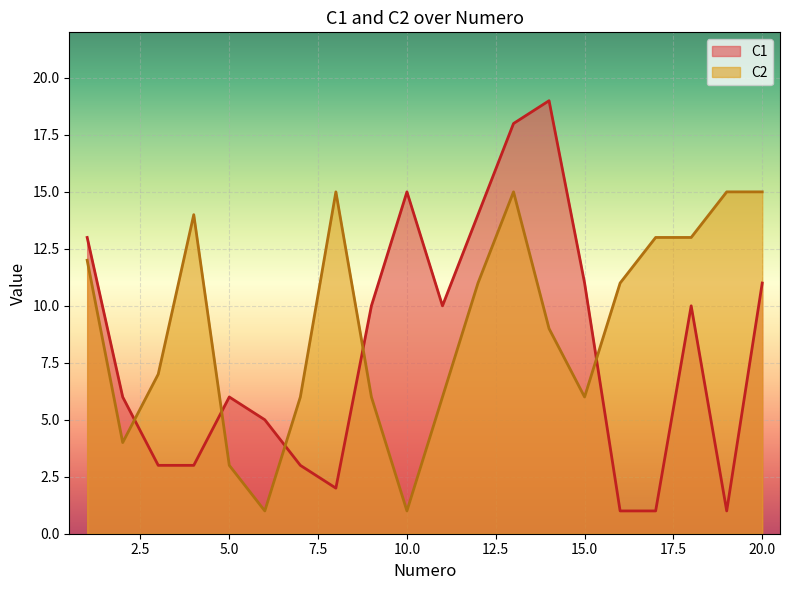

At how many categories does at least one series exceed 7?

15